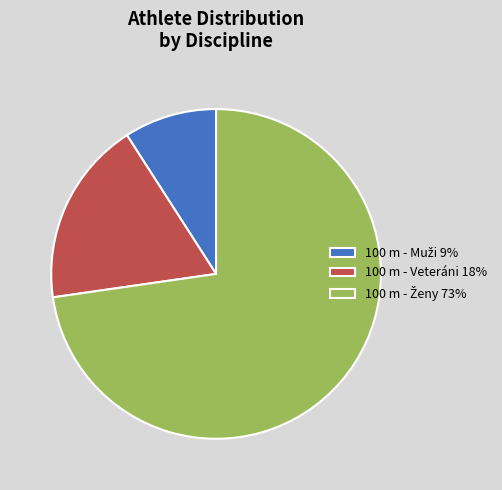

Does any single category account for the majority?

Yes